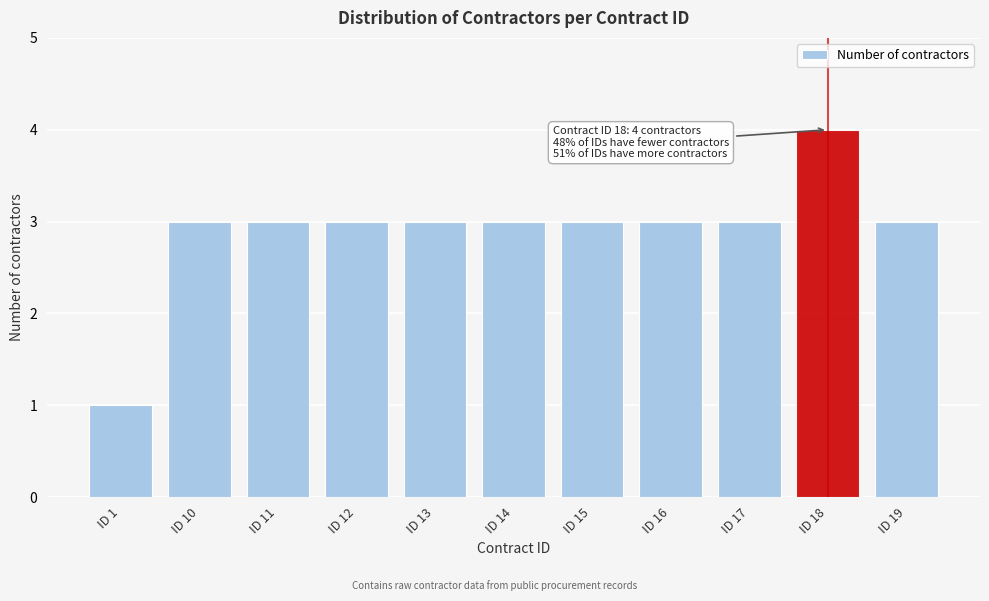

Reading left to right, what are all the values shown in this chart?

ID 1=1	ID 10=3	ID 11=3	ID 12=3	ID 13=3	ID 14=3	ID 15=3	ID 16=3	ID 17=3	ID 18=4	ID 19=3